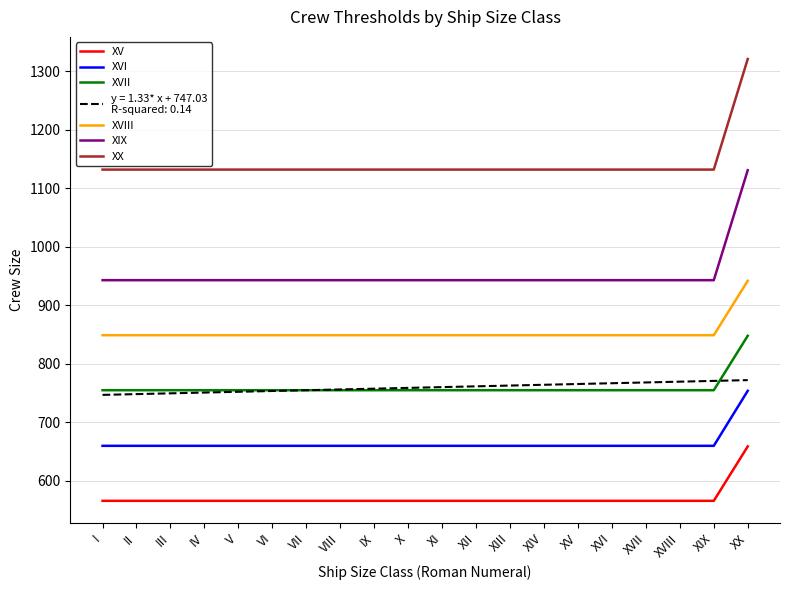

What is the total value across all series at XIX?

5675.9